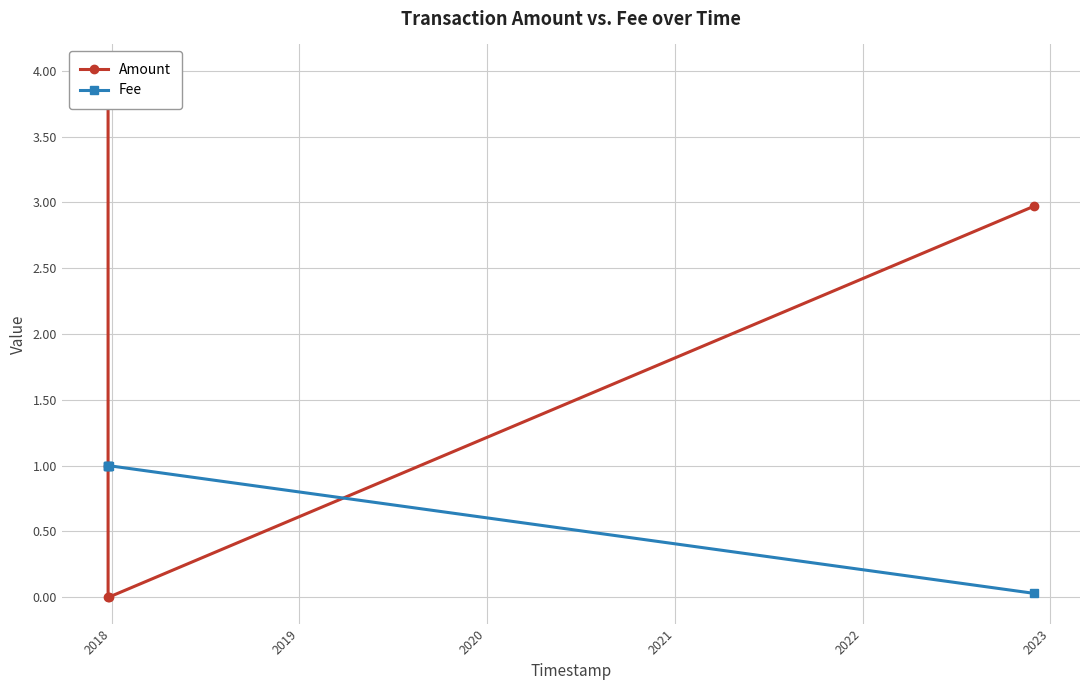

How many lines are shown in the chart?

2